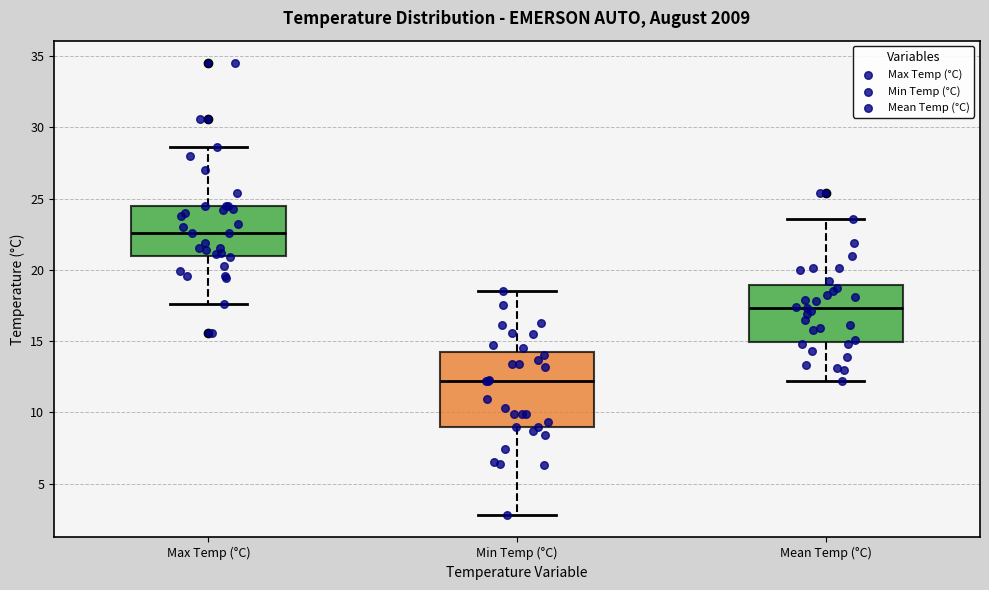

Reading left to right, transcribe this box plot: for each box, give where its median line is, the range the box spans, and where its two whiskers end, as read against the y-axis. The values are not printed on the chart, so give them approximately, as read against the axis.

Max Temp (°C): median 22.5, box 21.0 to 24.5, whiskers 17.5 to 28.5
Min Temp (°C): median 12.0, box 9.0 to 14.5, whiskers 3.0 to 18.5
Mean Temp (°C): median 17.5, box 15.0 to 19.0, whiskers 12.0 to 23.5